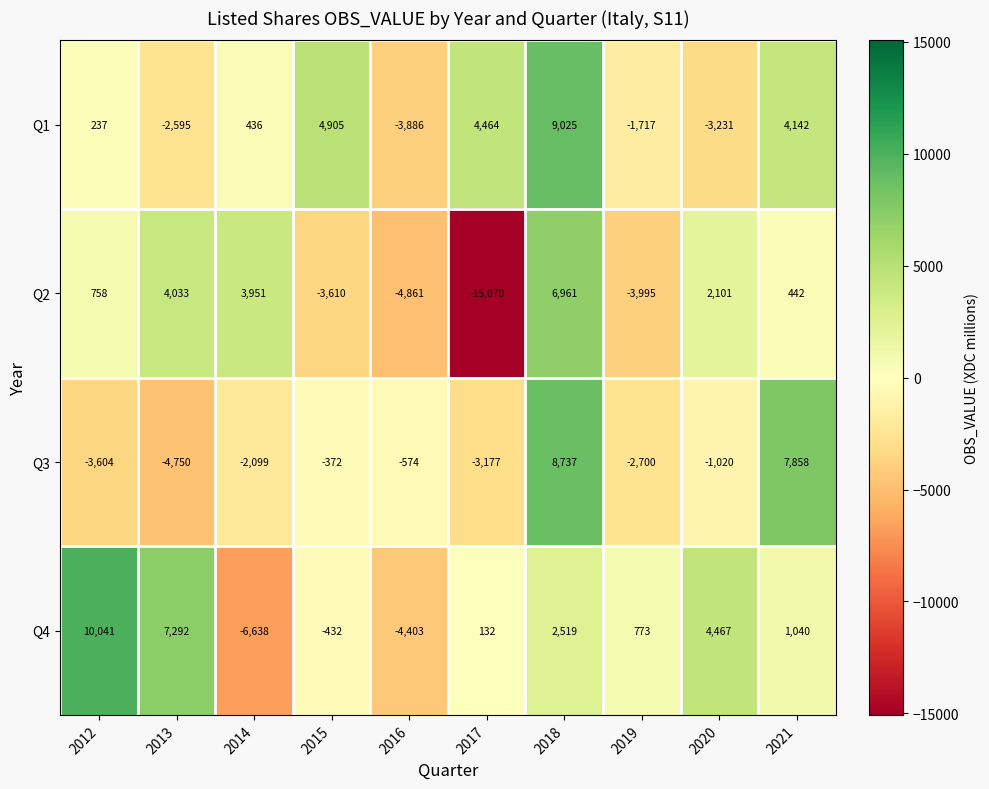

True or false: Q1 has a value of -5808 at 2020.

False